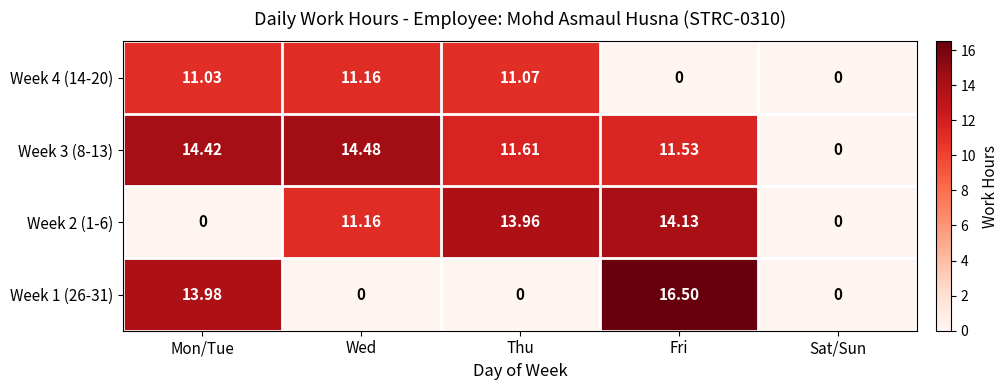

At which category is the sum across all series the highest?

Fri